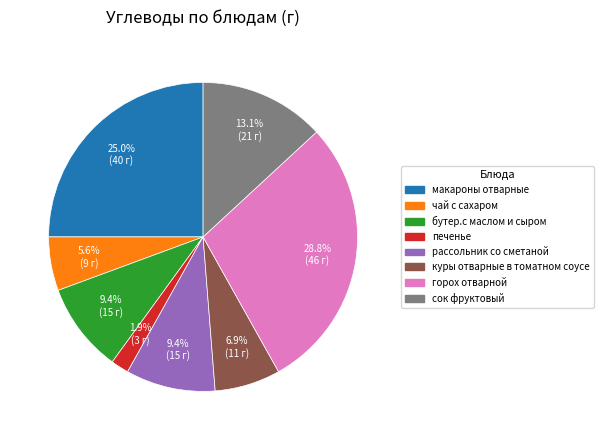

Does сок фруктовый represent more than half of the total?

No